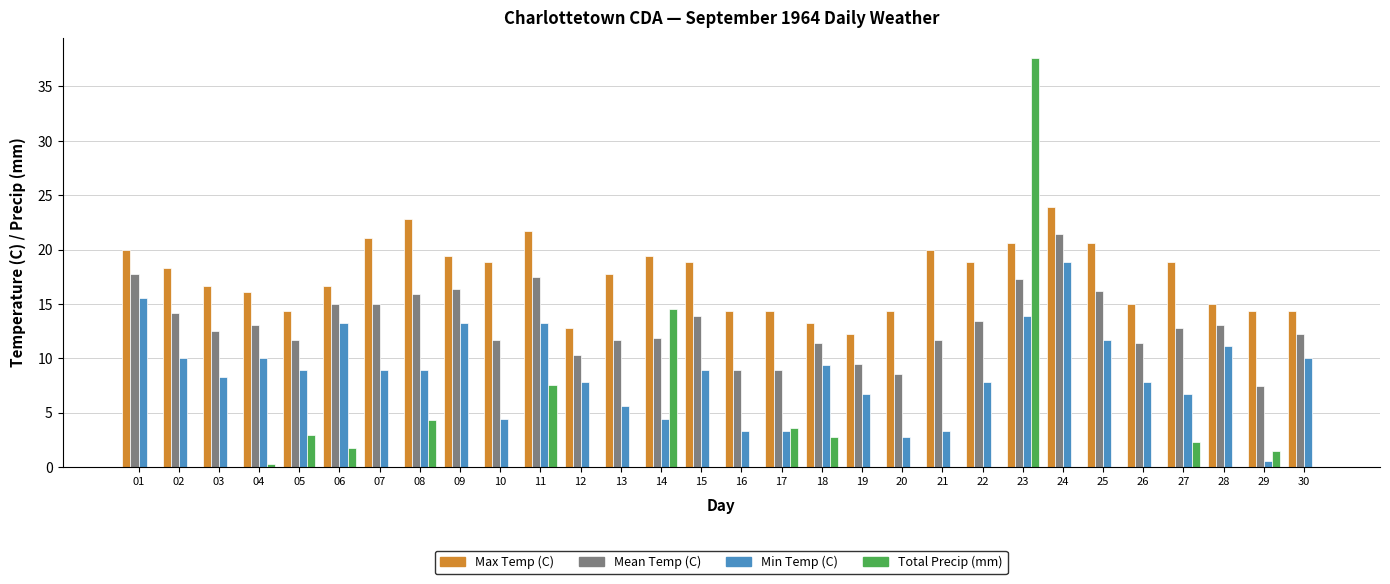

The value of Mean Temp (C) at 11 is 9.5. True or false?

False